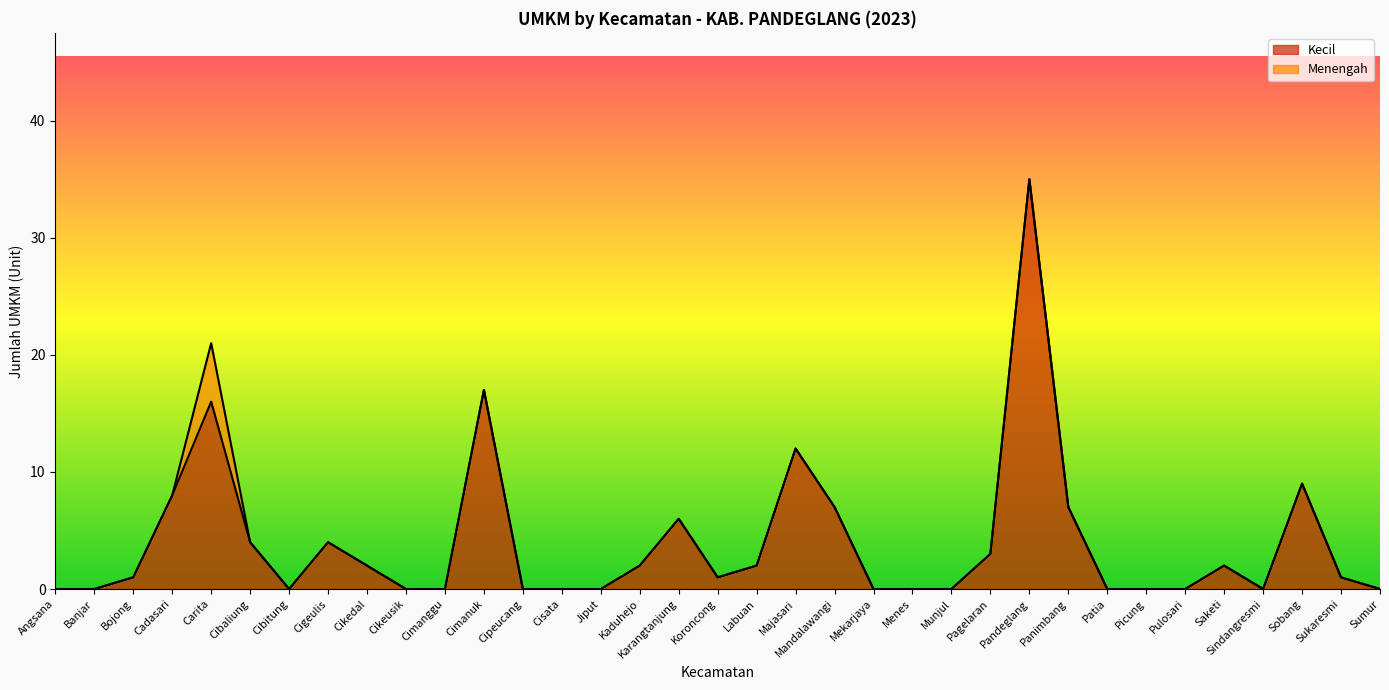

Rank the categories by value from highest to lowest.

Pandeglang, Cimanuk, Carita, Majasari, Sobang, Cadasari, Mandalawangi, Panimbang, Karangtanjung, Cibaliung, Cigeulis, Pagelaran, Cikedal, Kaduhejo, Labuan, Saketi, Bojong, Koroncong, Sukaresmi, Angsana, Banjar, Cibitung, Cikeusik, Cimanggu, Cipeucang, Cisata, Jiput, Mekarjaya, Menes, Munjul, Patia, Picung, Pulosari, Sindangresmi, Sumur